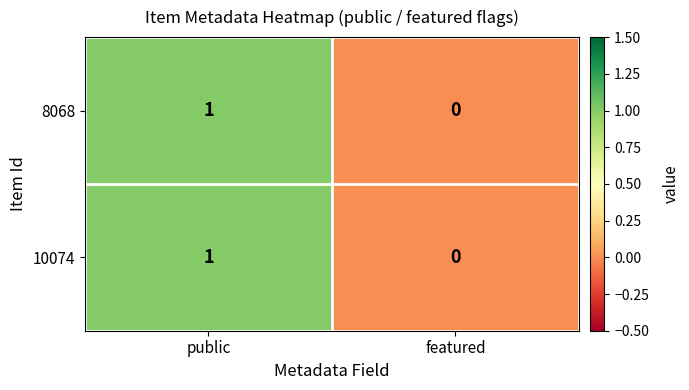

True or false: 8068 has a value of 1 at featured.

False